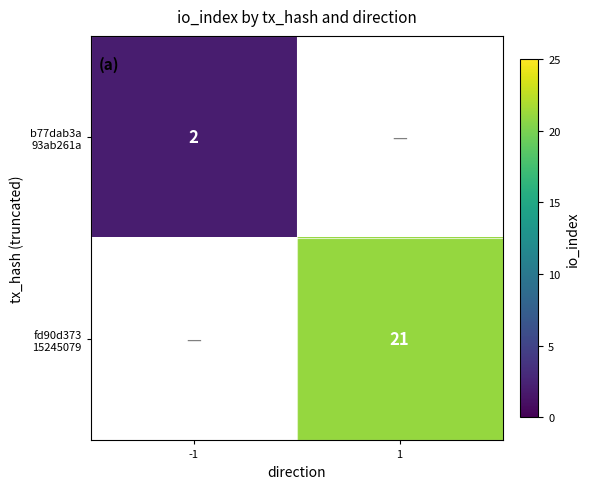

Where is b77dab3a 93ab261a nearest to the value 1?

-1